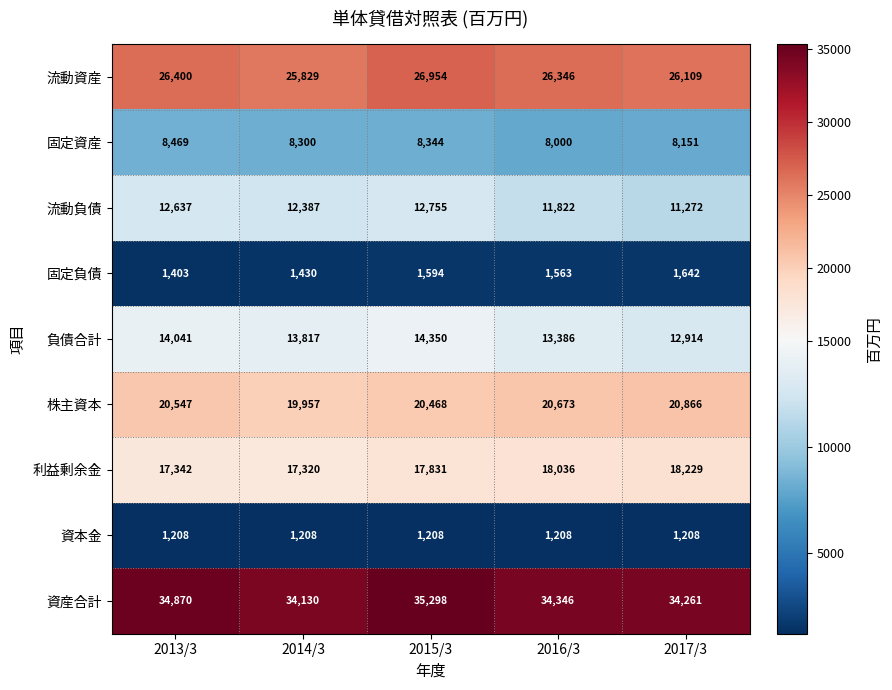

Read the 資産合計 value at 2015/3.

35298